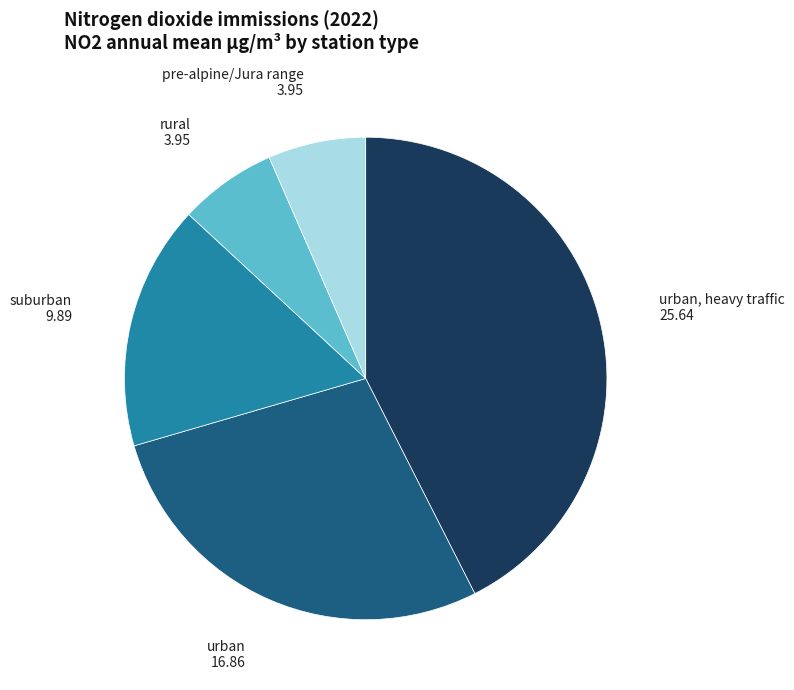

True or false: rural accounts for 1% of the total.

False